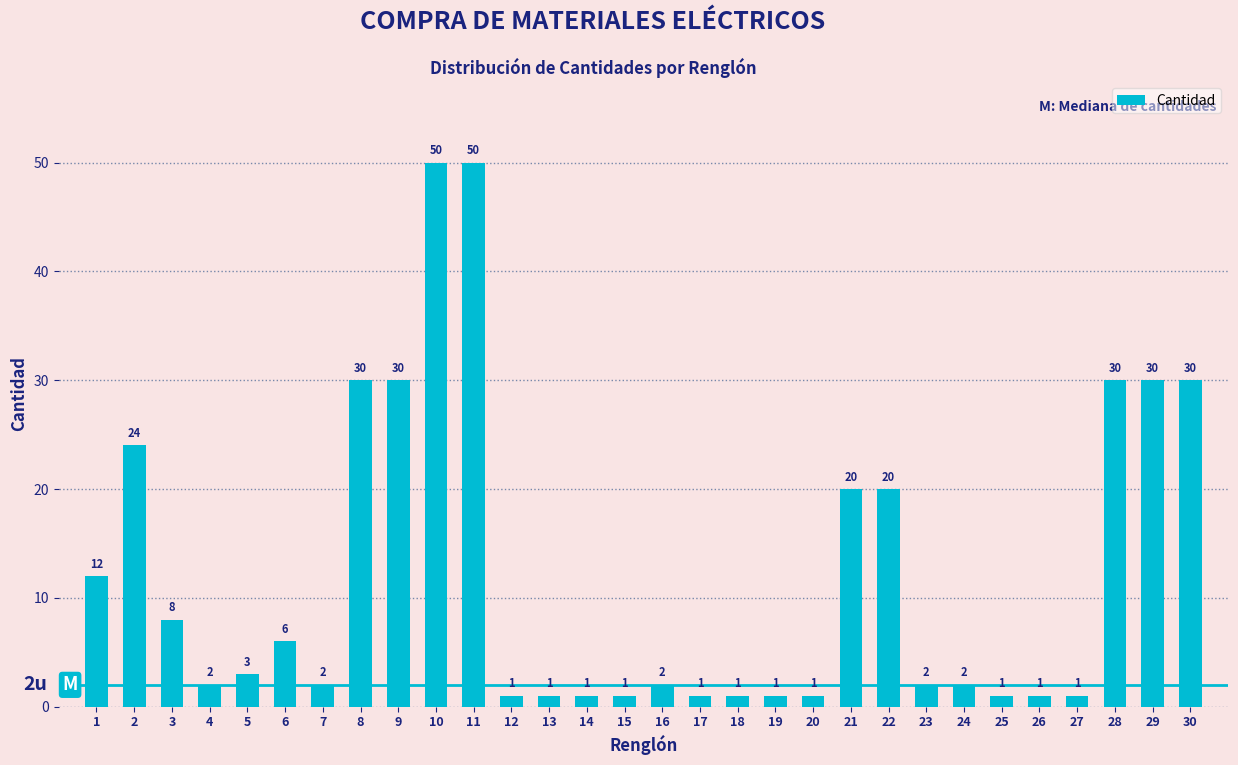

Reading left to right, list all the values displayed in this chart.

1=12	2=24	3=8	4=2	5=3	6=6	7=2	8=30	9=30	10=50	11=50	12=1	13=1	14=1	15=1	16=2	17=1	18=1	19=1	20=1	21=20	22=20	23=2	24=2	25=1	26=1	27=1	28=30	29=30	30=30